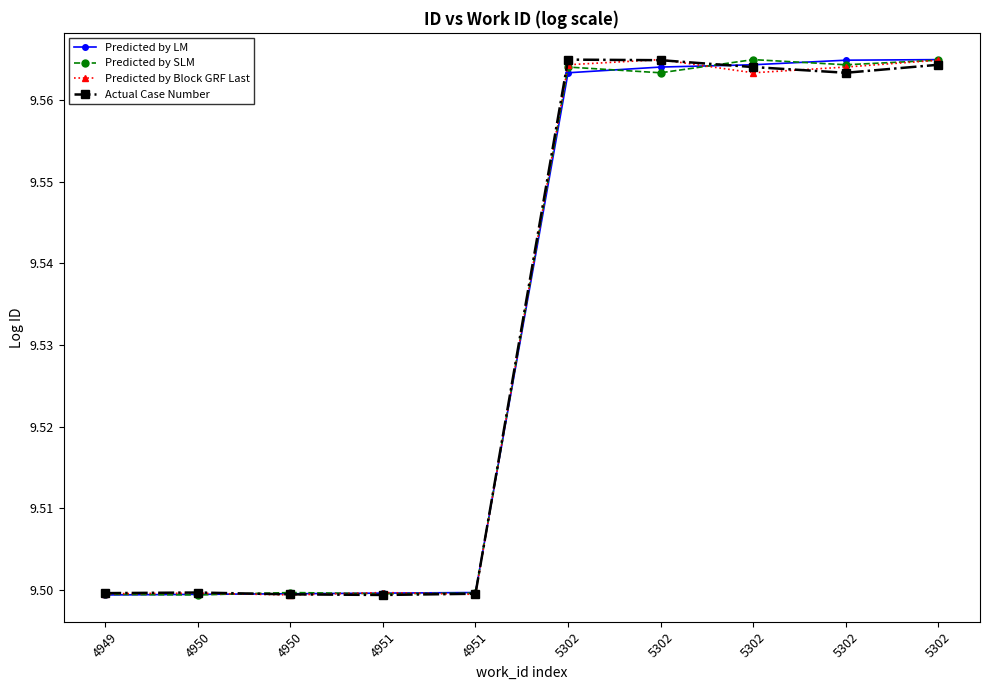

True or false: Predicted by LM has a value of 16.9 at 5302.

False